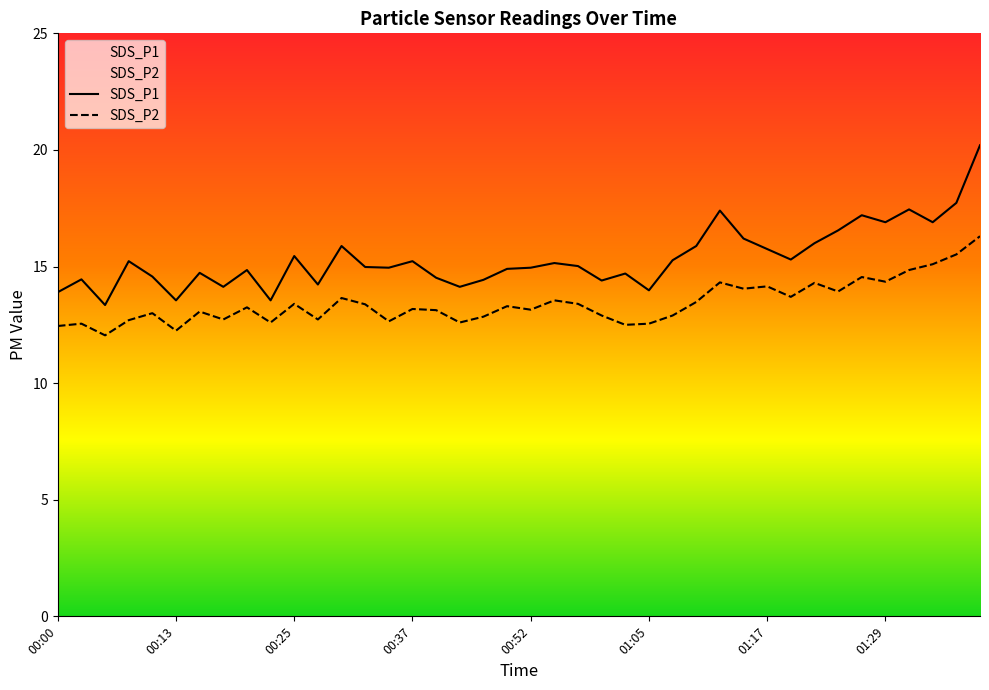

True or false: SDS_P1 and SDS_P2 intersect in this chart.

False